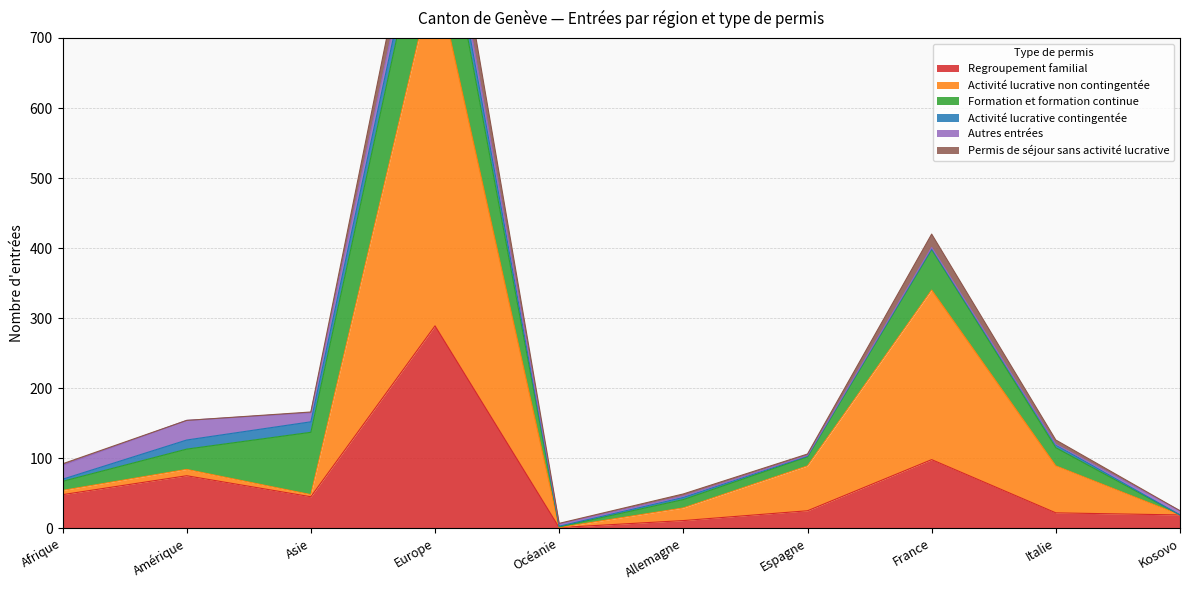

Which category has the highest value in the Regroupement familial series?

Europe